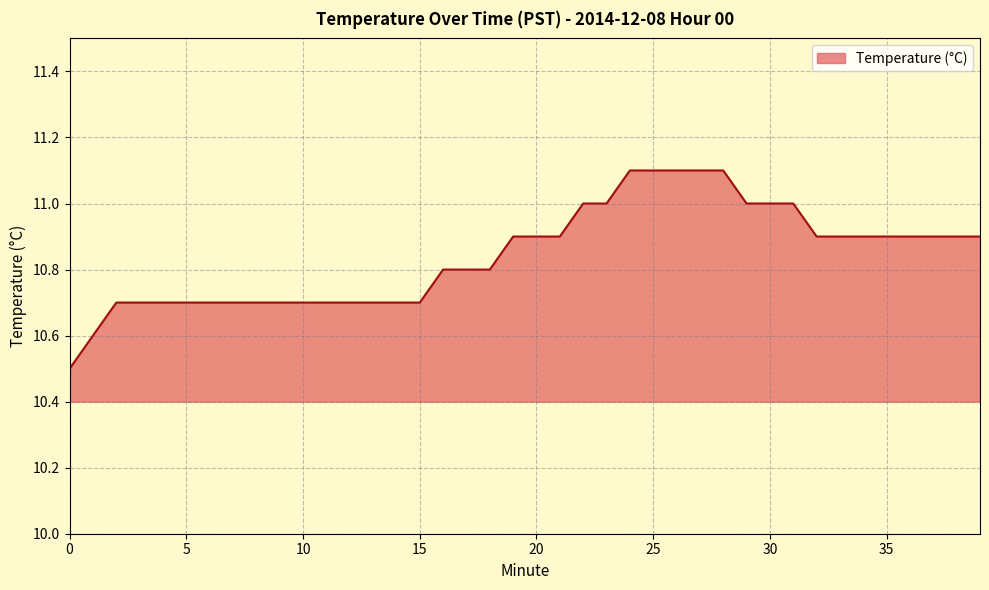

What is the difference between the maximum and minimum values?

0.6